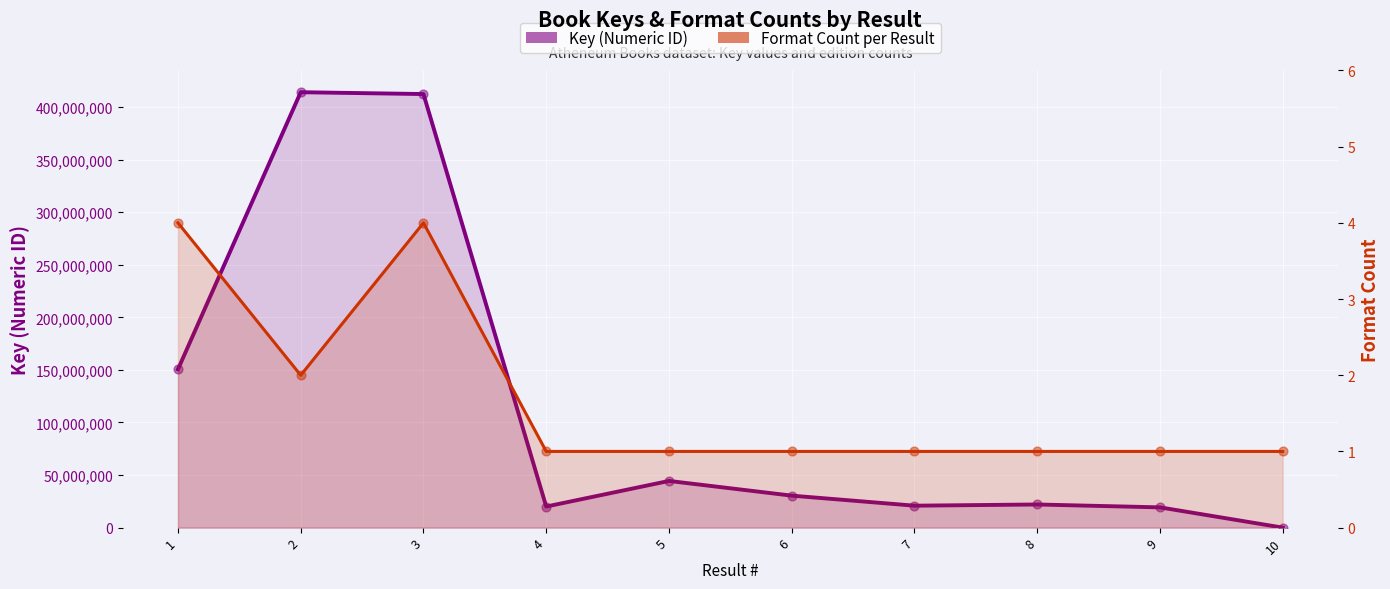

Which series contains the lowest Y value?

Format Count per Result